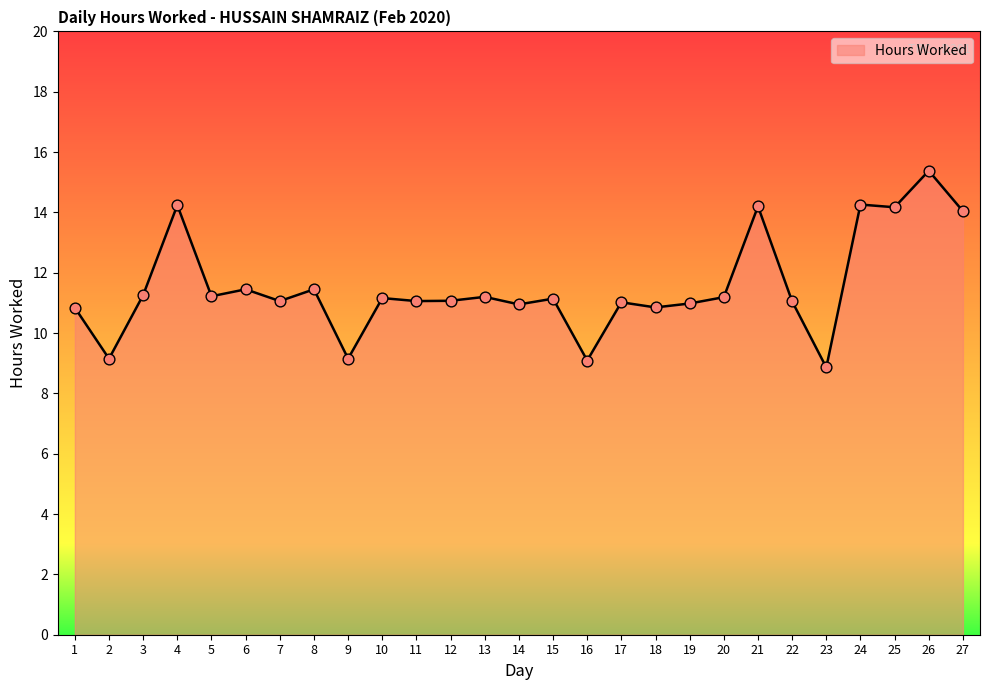

Which has a higher value, 27 or 26?

26